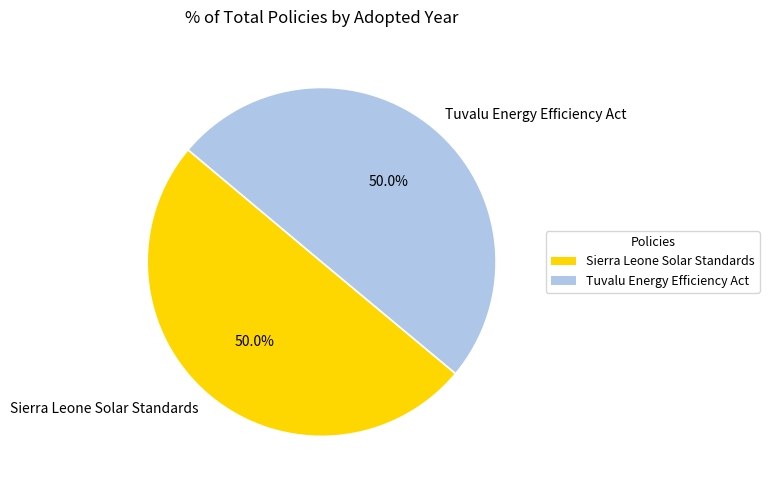

How many segments does this pie chart have?

2